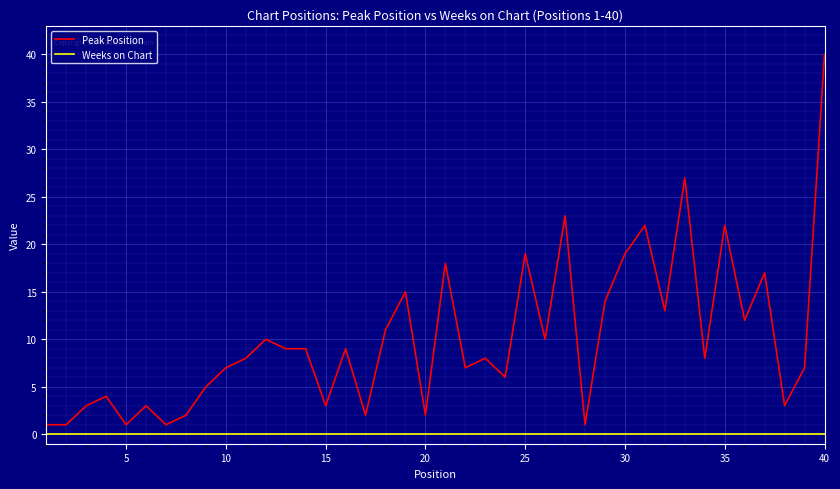

Which series has the largest range (max minus min)?

Peak Position